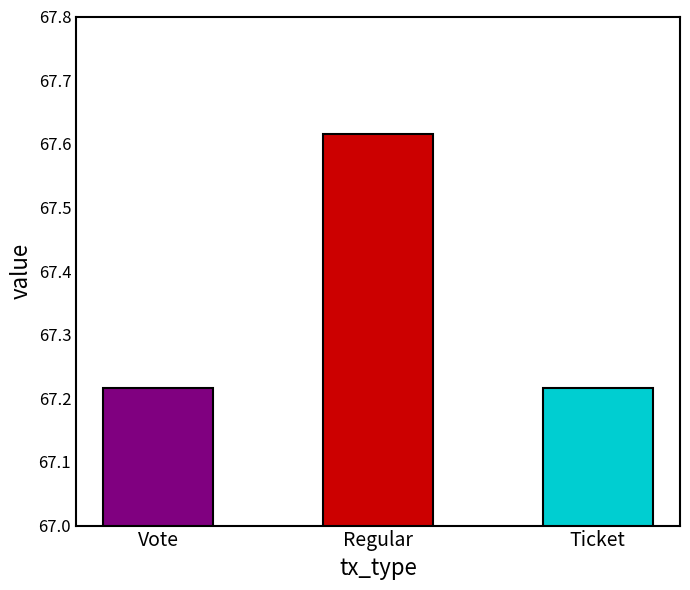

What position from the right is Vote?

3